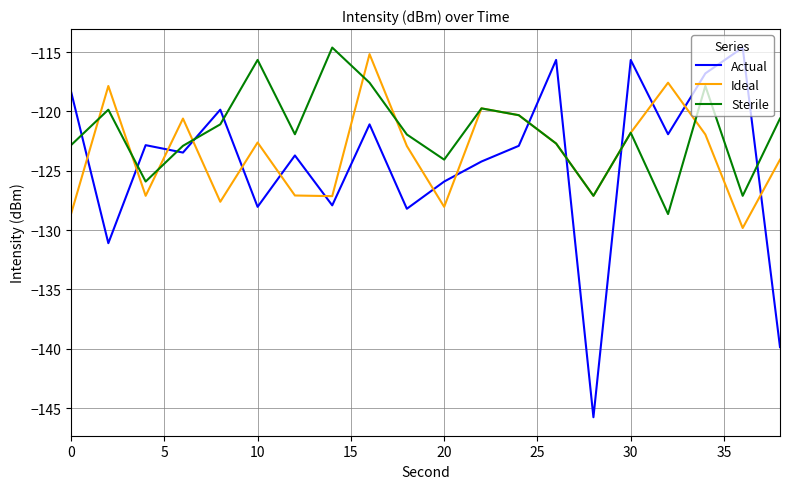

Which series has the largest total across all categories?

Sterile